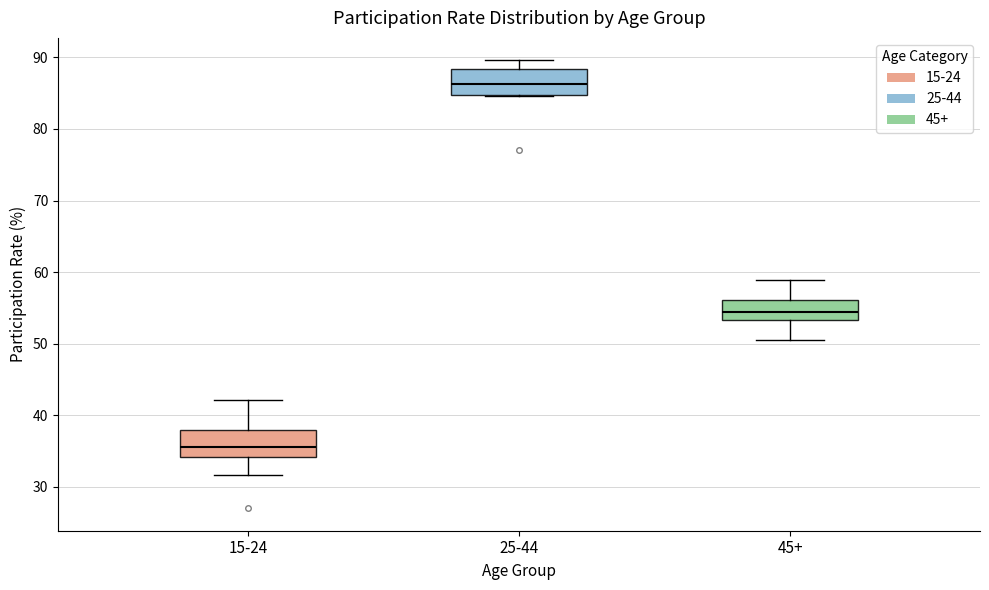

Which box's median line is the lowest?

15-24